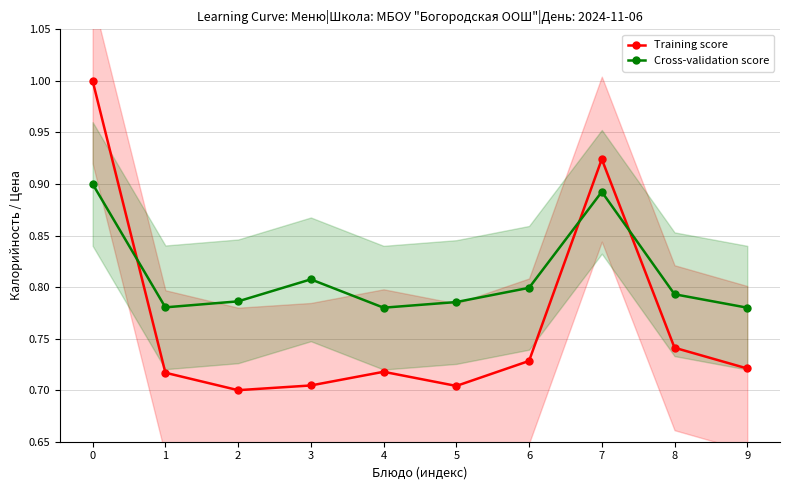

What is the value of the Training score point at the 9th from the left?

0.7